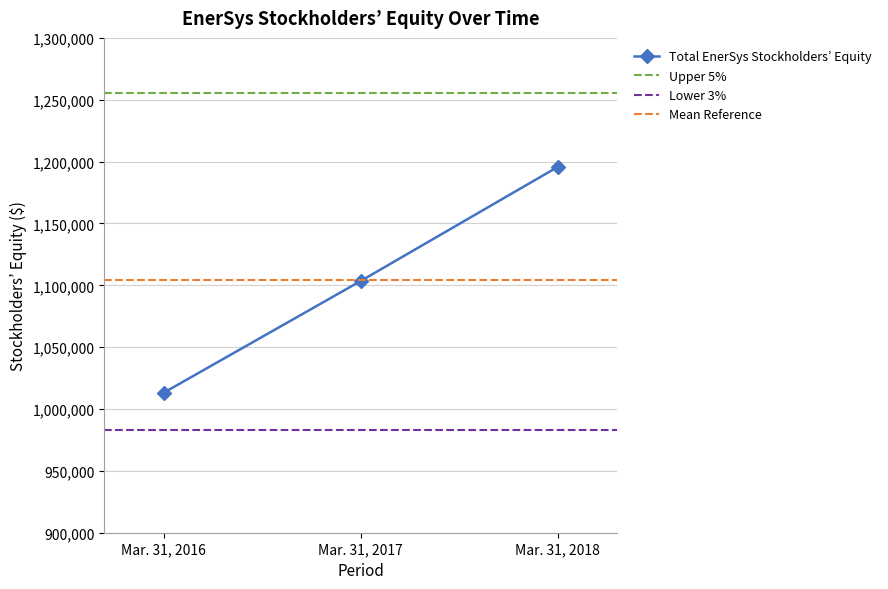

What is the approximate value at Mar. 31, 2017, to the nearest 50?

1103450